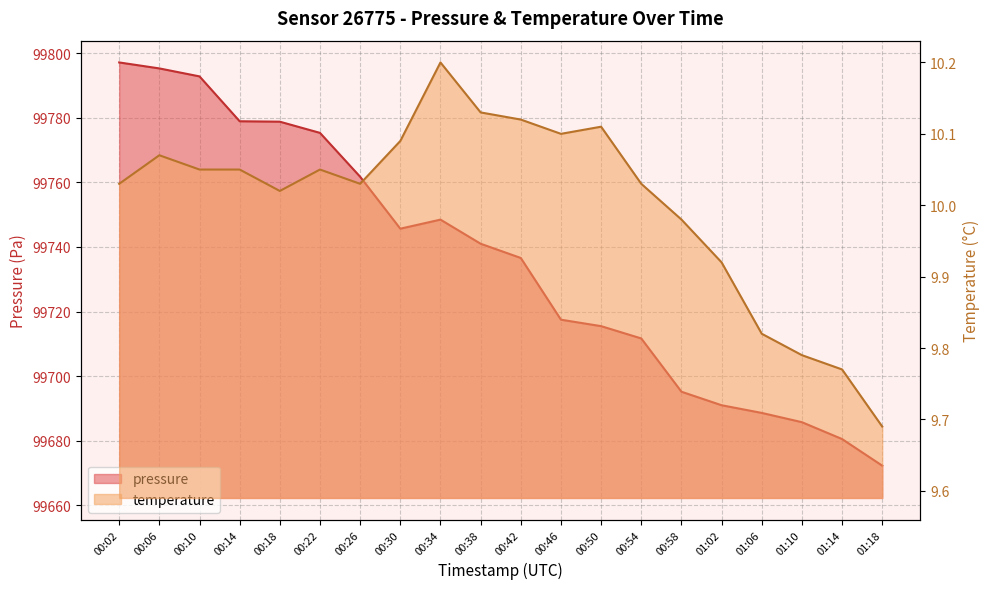

At 00:26, list the series in order from largest to smallest.

pressure, temperature